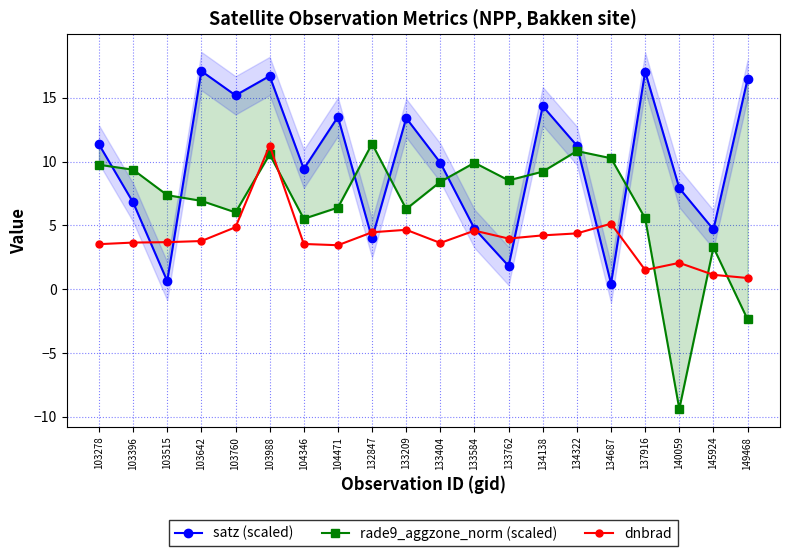

What is the average value of the dnbrad series?

3.9